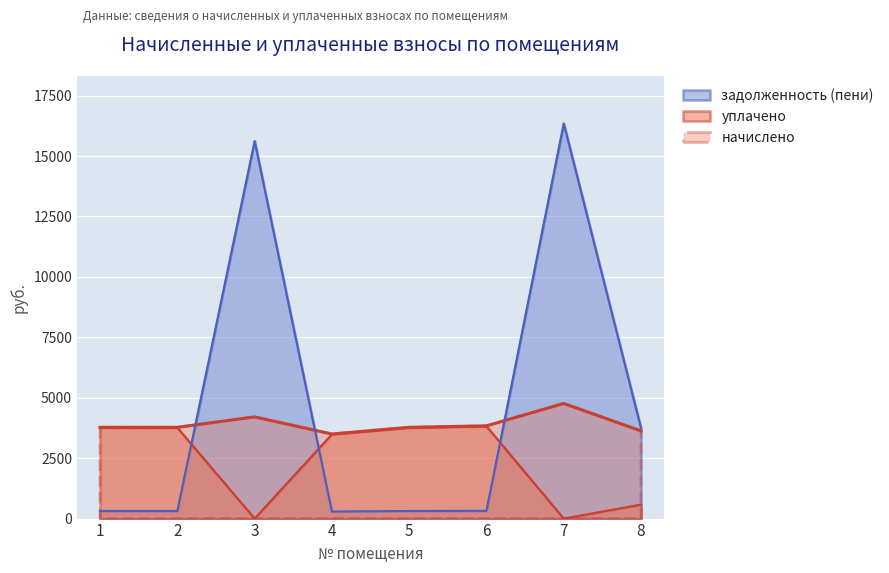

Is it true that задолженность (пени) equals 125.2 at 4?

False